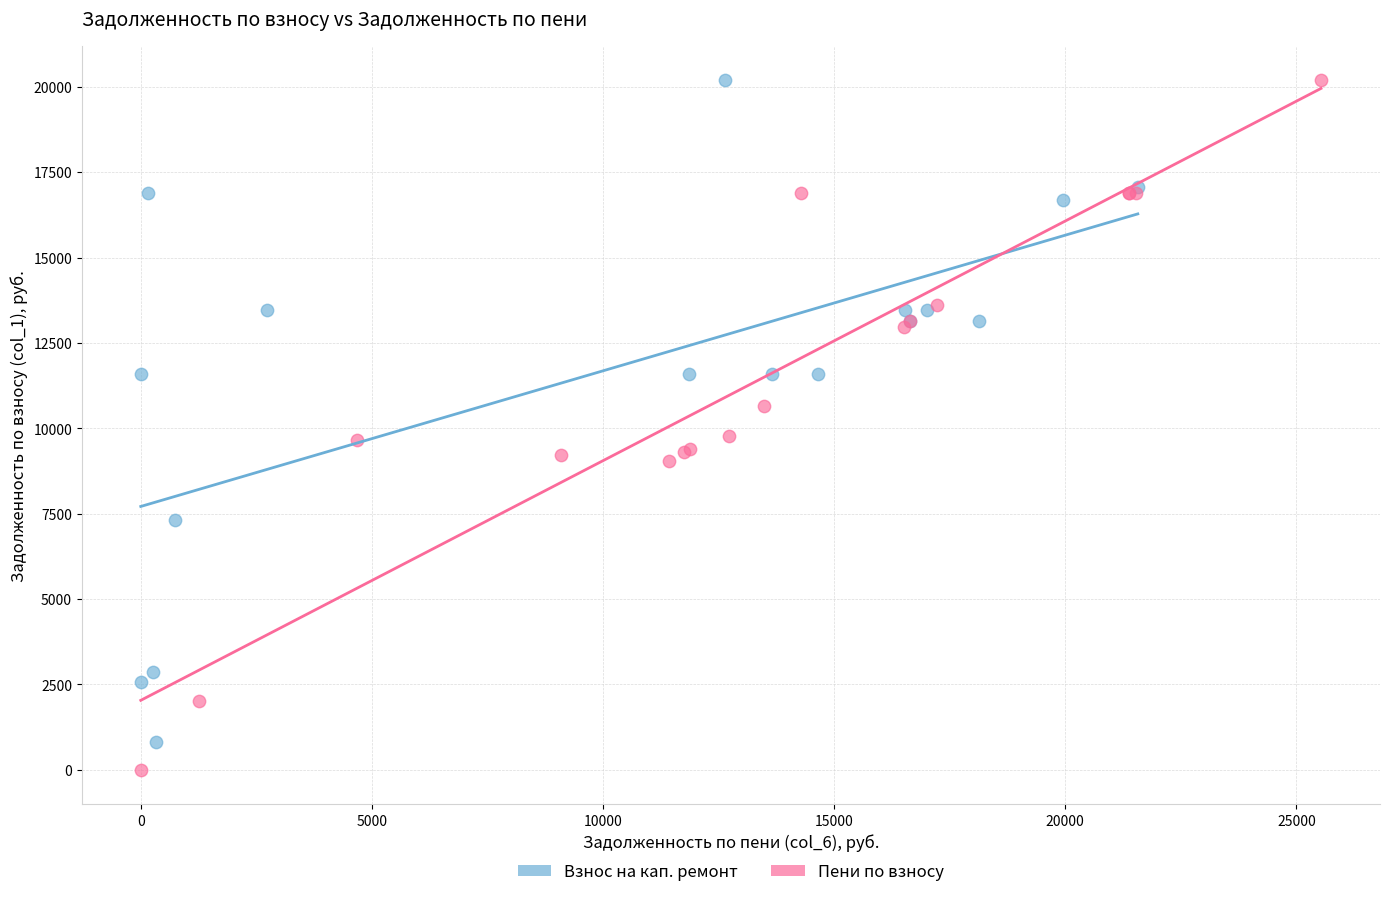

Which series has the largest Y range (max minus min)?

Пени по взносу